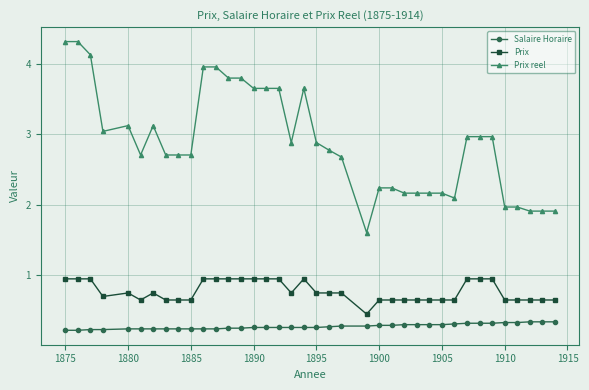

How many Salaire Horaire values are between 0 and 1?

38